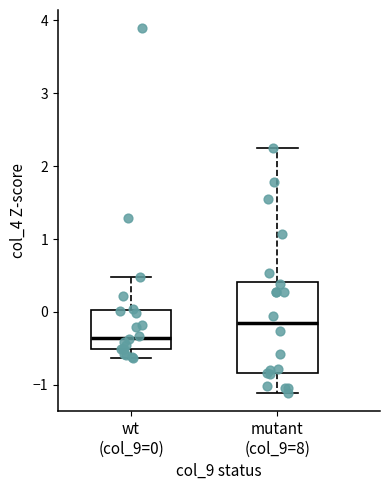

Which box has the highest median line?

mutant (col_9=8)